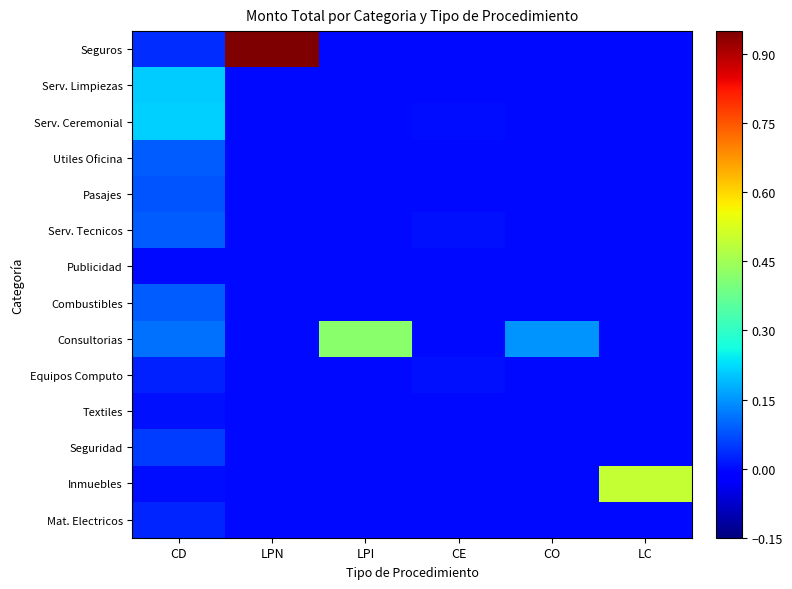

Reading left to right, transcribe all the data shown in this chart.

Seguros: CD=0.0	LPN=1.0	LPI=0.0	CE=0.0	CO=0.0	LC=0.0
Serv. Limpiezas: CD=0.2	LPN=0.0	LPI=0.0	CE=0.0	CO=0.0	LC=0.0
Serv. Ceremonial: CD=0.2	LPN=0.0	LPI=0.0	CE=0.0	CO=0.0	LC=0.0
Utiles Oficina: CD=0.1	LPN=0.0	LPI=0.0	CE=0.0	CO=0.0	LC=0.0
Pasajes: CD=0.1	LPN=0.0	LPI=0.0	CE=0.0	CO=0.0	LC=0.0
Serv. Tecnicos: CD=0.1	LPN=0.0	LPI=0.0	CE=0.0	CO=0.0	LC=0.0
Publicidad: CD=0.0	LPN=0.0	LPI=0.0	CE=0.0	CO=0.0	LC=0.0
Combustibles: CD=0.1	LPN=0.0	LPI=0.0	CE=0.0	CO=0.0	LC=0.0
Consultorias: CD=0.1	LPN=0.0	LPI=0.4	CE=0.0	CO=0.2	LC=0.0
Equipos Computo: CD=0.0	LPN=0.0	LPI=0.0	CE=0.0	CO=0.0	LC=0.0
Textiles: CD=0.0	LPN=0.0	LPI=0.0	CE=0.0	CO=0.0	LC=0.0
Seguridad: CD=0.1	LPN=0.0	LPI=0.0	CE=0.0	CO=0.0	LC=0.0
Inmuebles: CD=0.0	LPN=0.0	LPI=0.0	CE=0.0	CO=0.0	LC=0.5
Mat. Electricos: CD=0.0	LPN=0.0	LPI=0.0	CE=0.0	CO=0.0	LC=0.0